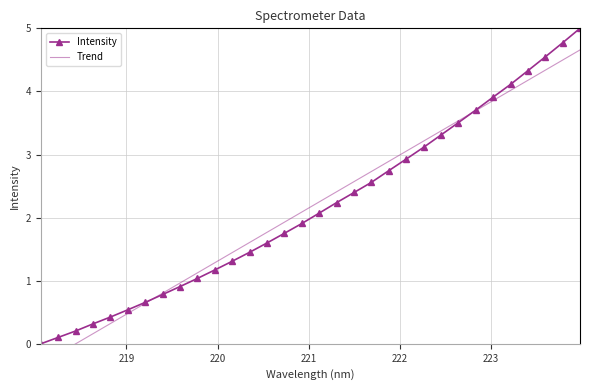

Reading left to right, extract all data points from this chart.

Intensity: 0.0	0.1	0.2	0.3	0.4	0.5	0.7	0.8	0.9	1.0	1.2	1.3	1.5	1.6	1.8	1.9	2.1	2.2	2.4	2.6	2.7	2.9	3.1	3.3	3.5	3.7	3.9	4.1	4.3	4.5	4.8	5.0
Trend: -0.3	-0.2	-0.0	0.2	0.3	0.5	0.6	0.8	1.0	1.1	1.3	1.4	1.6	1.8	1.9	2.1	2.2	2.4	2.6	2.7	2.9	3.1	3.2	3.4	3.5	3.7	3.9	4.0	4.2	4.3	4.5	4.7